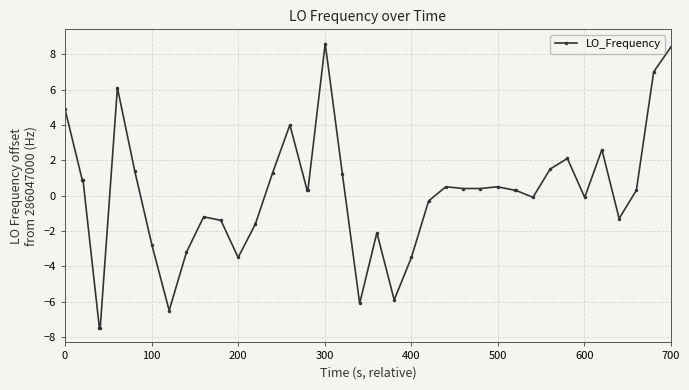

What is the smallest value displayed?

-7.5